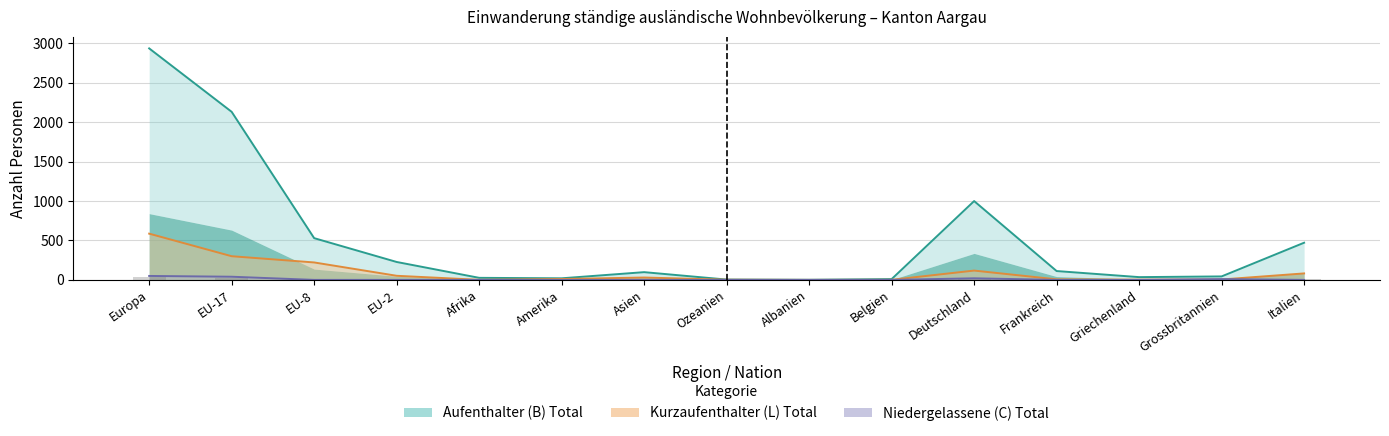

At which label does Aufenthalter (B) Total (Linie) reach its peak?

Europa